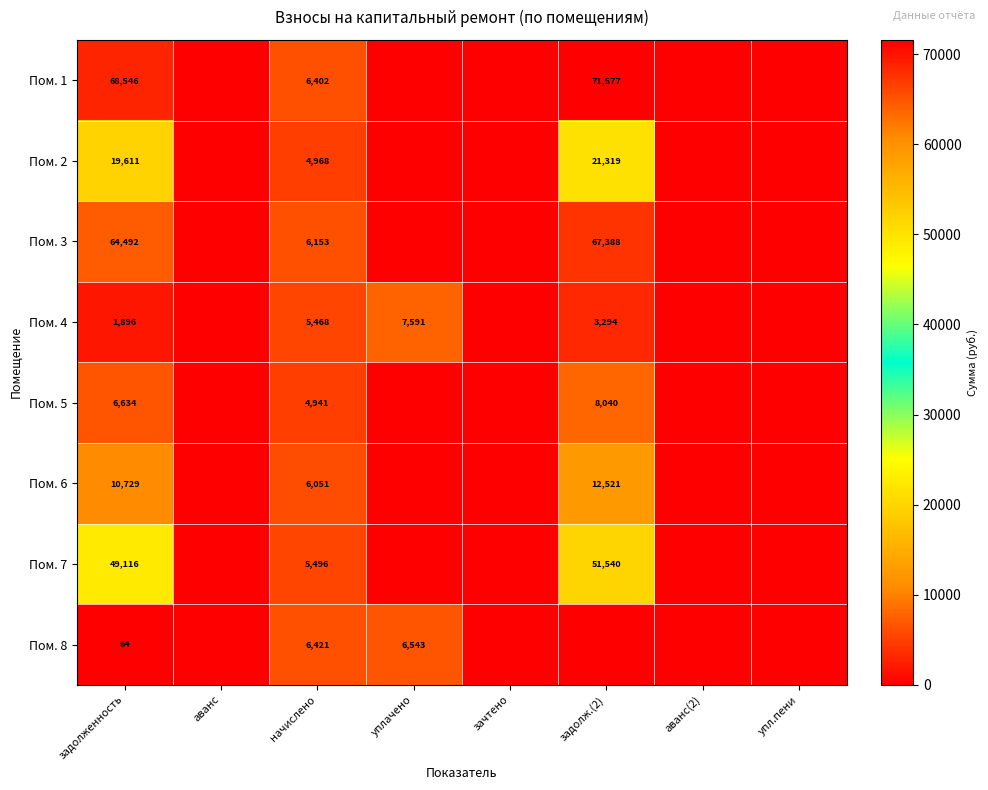

What is the spread (max minus min) of values at задолженность?

68482